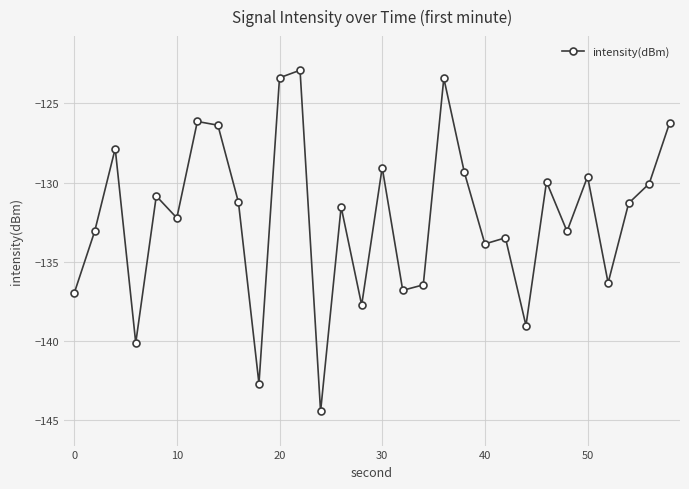

What is the difference between the second highest and second lowest values?

19.3